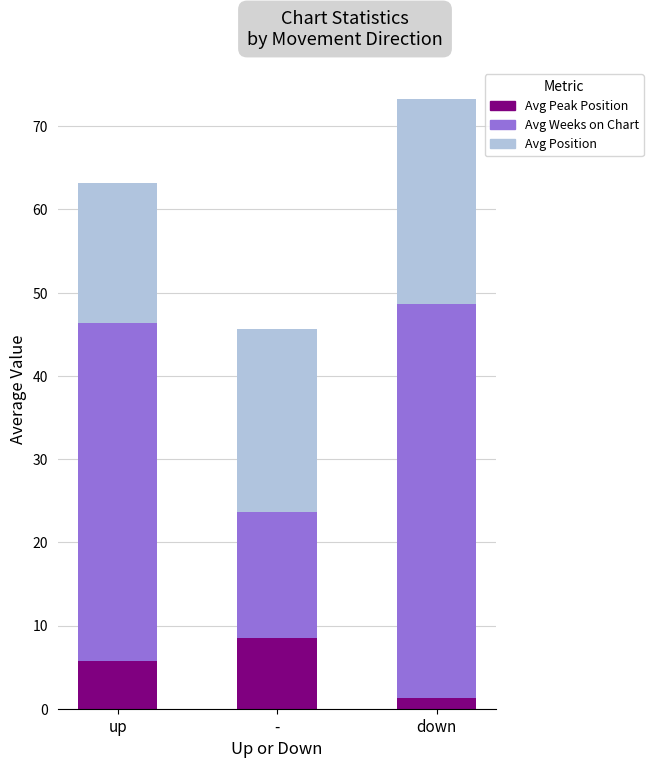

What is the highest value of the Avg Peak Position series?

8.5